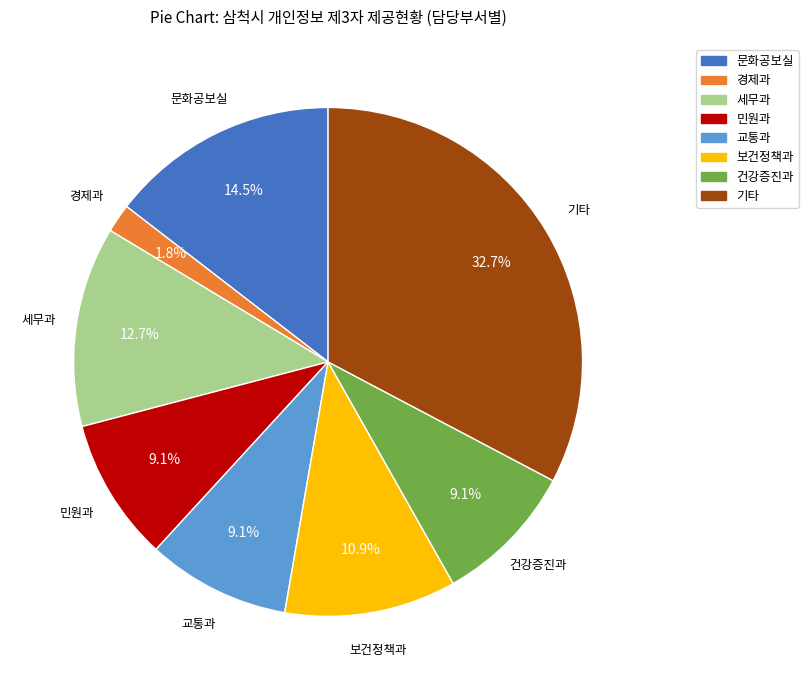

How many slices are in this pie chart?

8